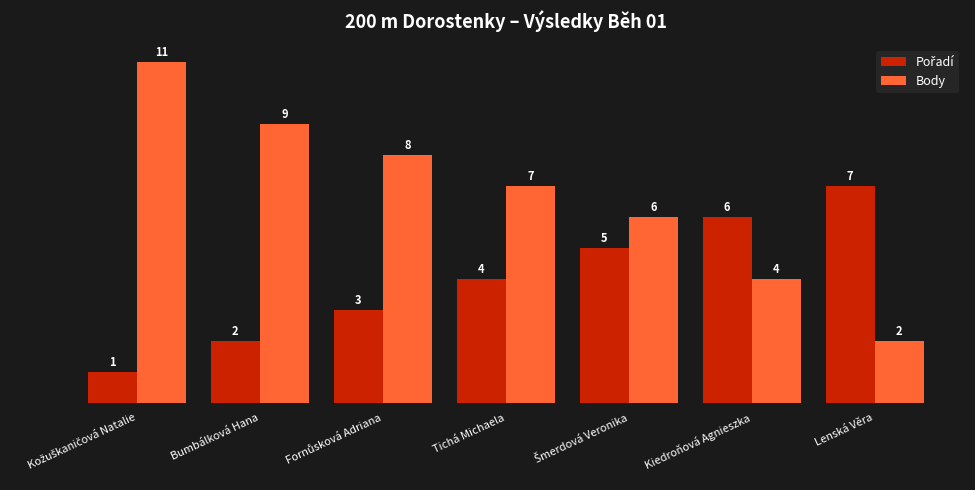

What is the highest value of the Body series?

11